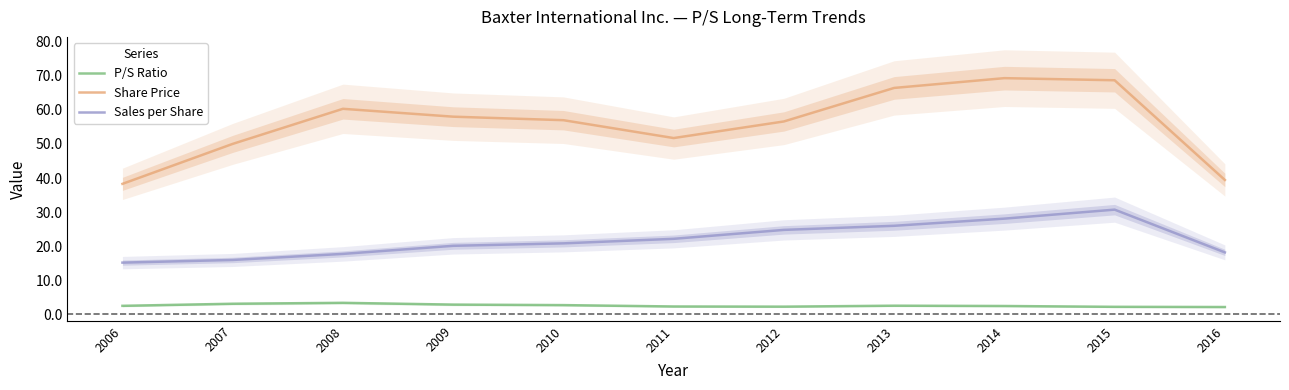

What is the spread (max minus min) of values at 2010?

54.2